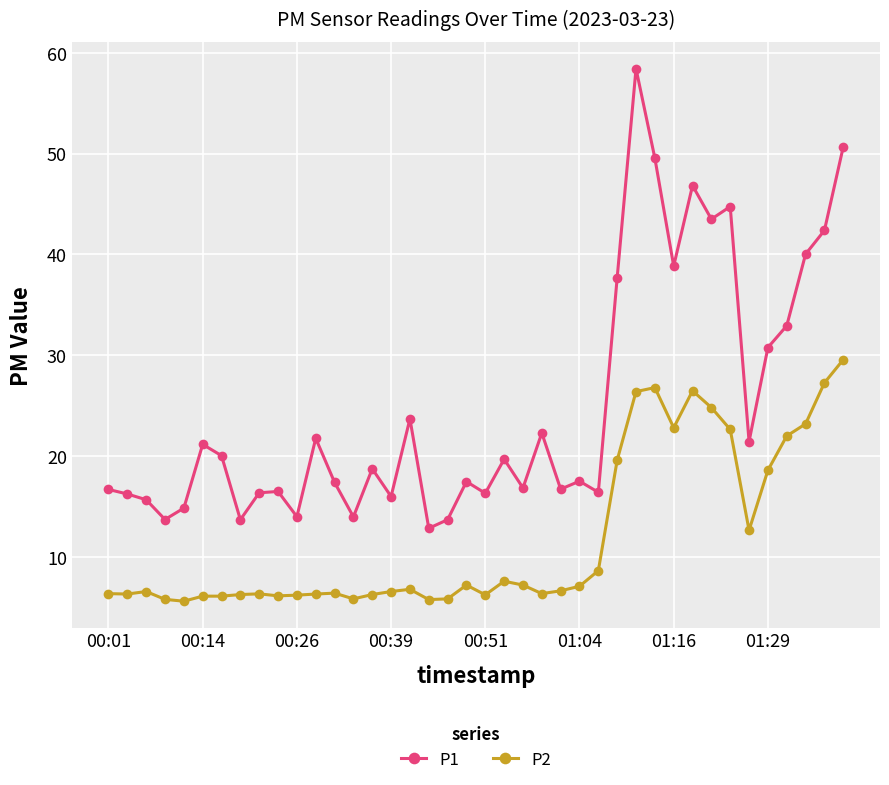

Which series has the largest range (max minus min)?

P1